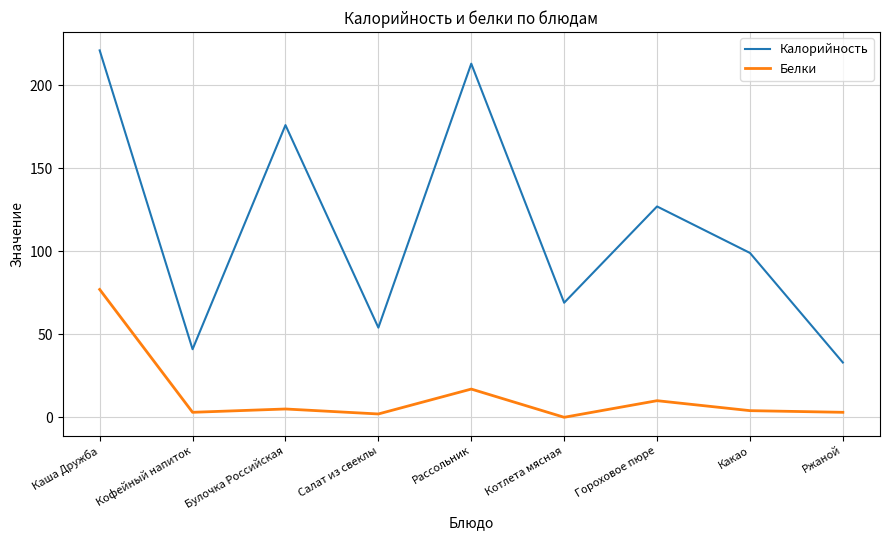

True or false: Белки and Калорийность cross at least once.

False